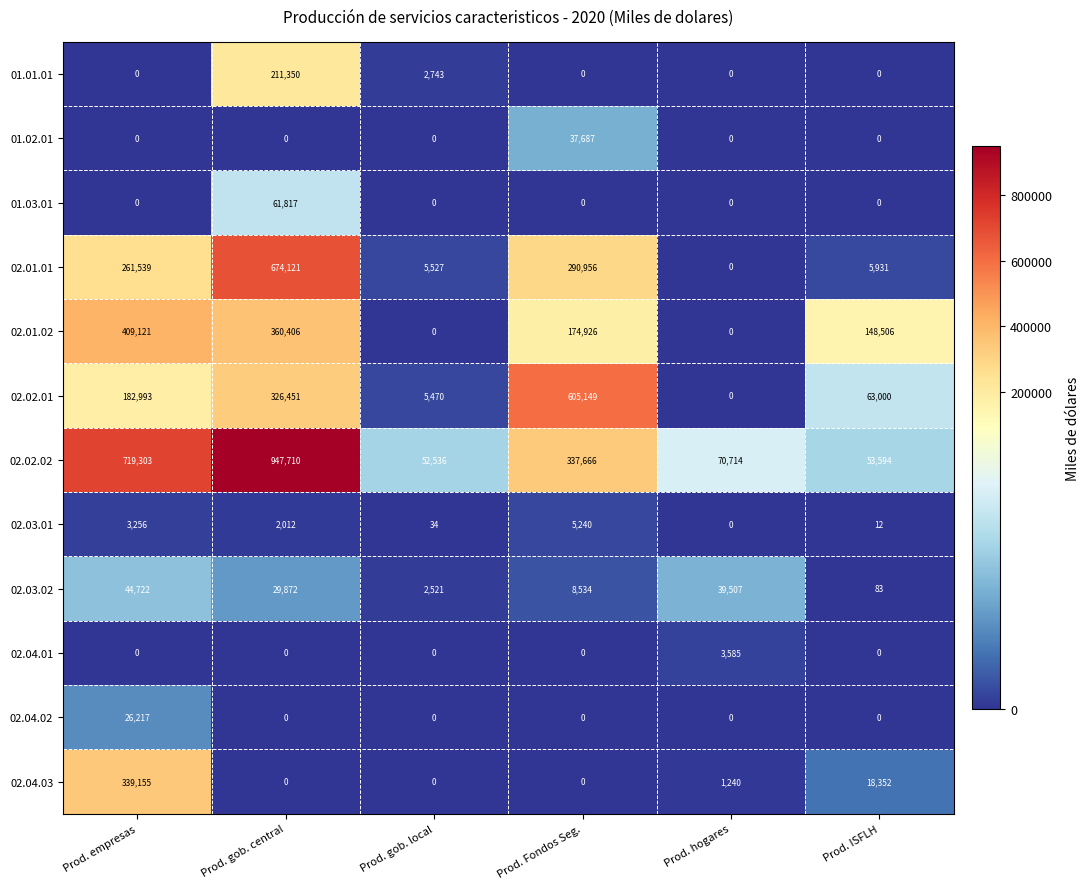

Which series has the largest range (max minus min)?

02.02.02